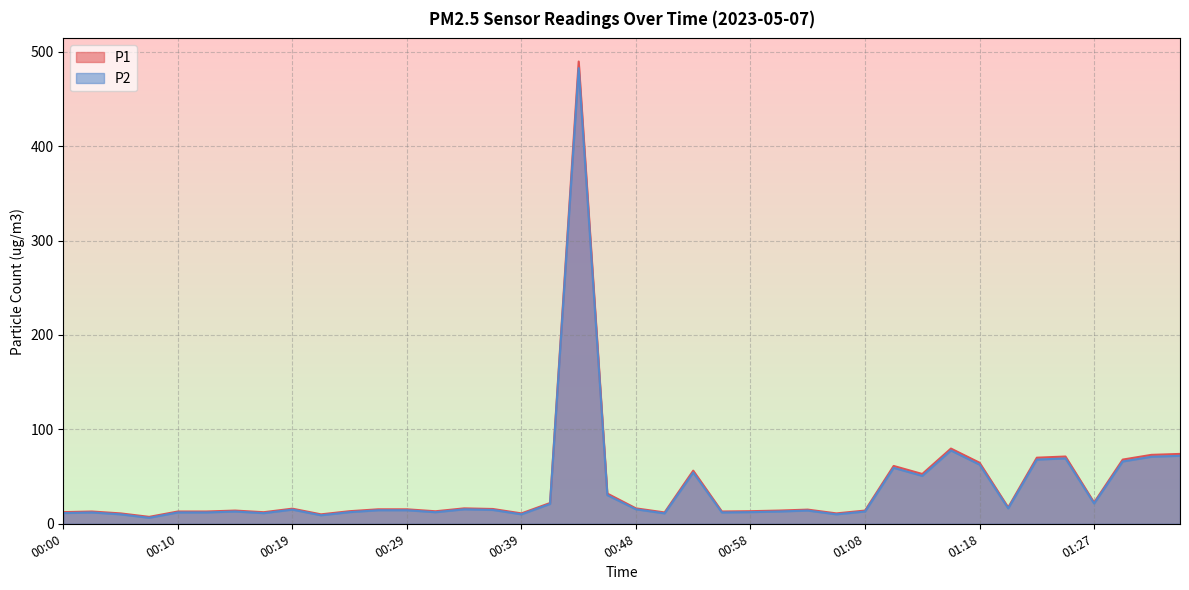

The P2 series shows 15.3 at 00:34. True or false?

True